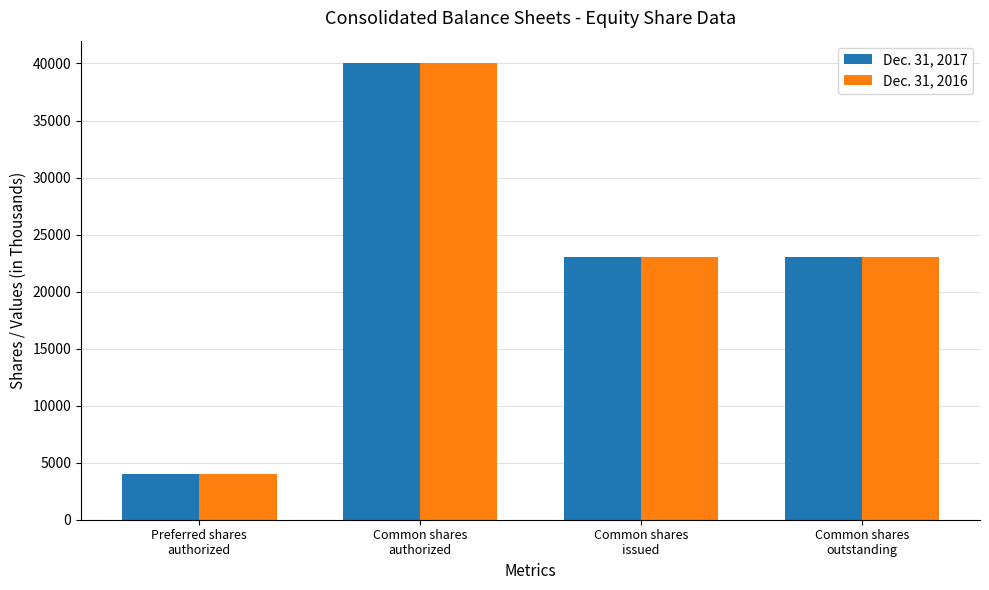

The value of Dec. 31, 2016 at Common shares
outstanding is 23046. True or false?

True